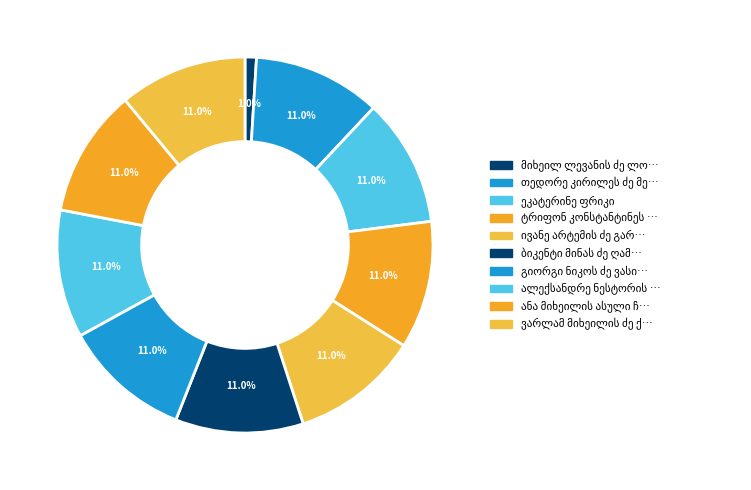

To the nearest percent, what percentage of the pie is გიორგი ნიკოს ძე ვასილიევი?

11%